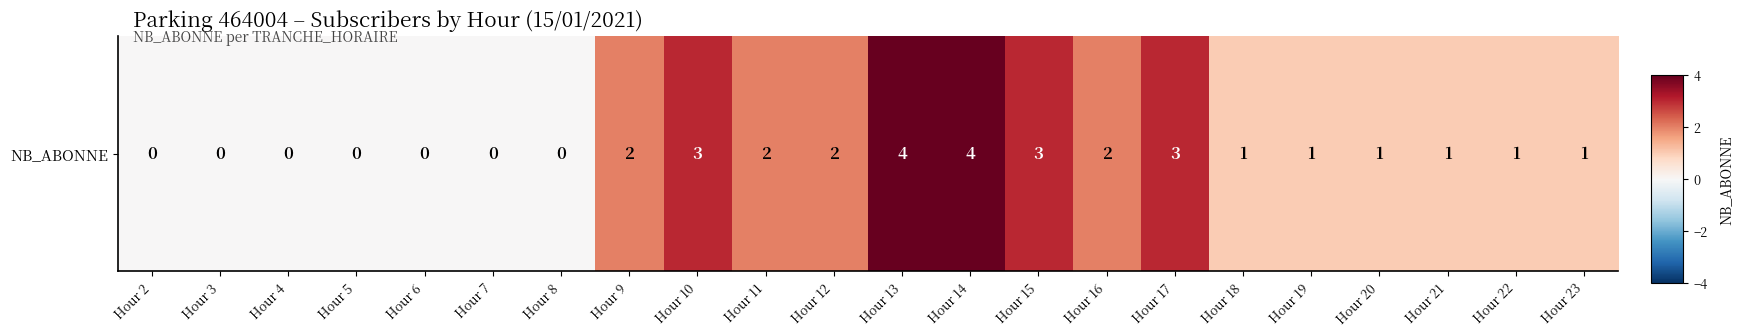

Is it true that the value at Hour 5 is 0?

True